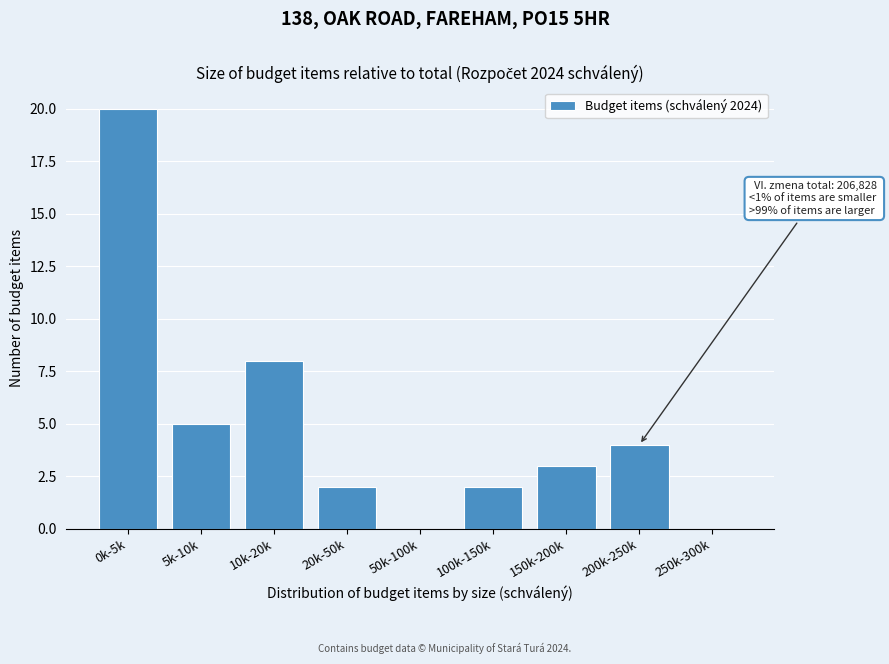

Reading left to right, extract all data points from this chart.

0k-5k=20	5k-10k=5	10k-20k=8	20k-50k=2	50k-100k=0	100k-150k=2	150k-200k=3	200k-250k=4	250k-300k=0